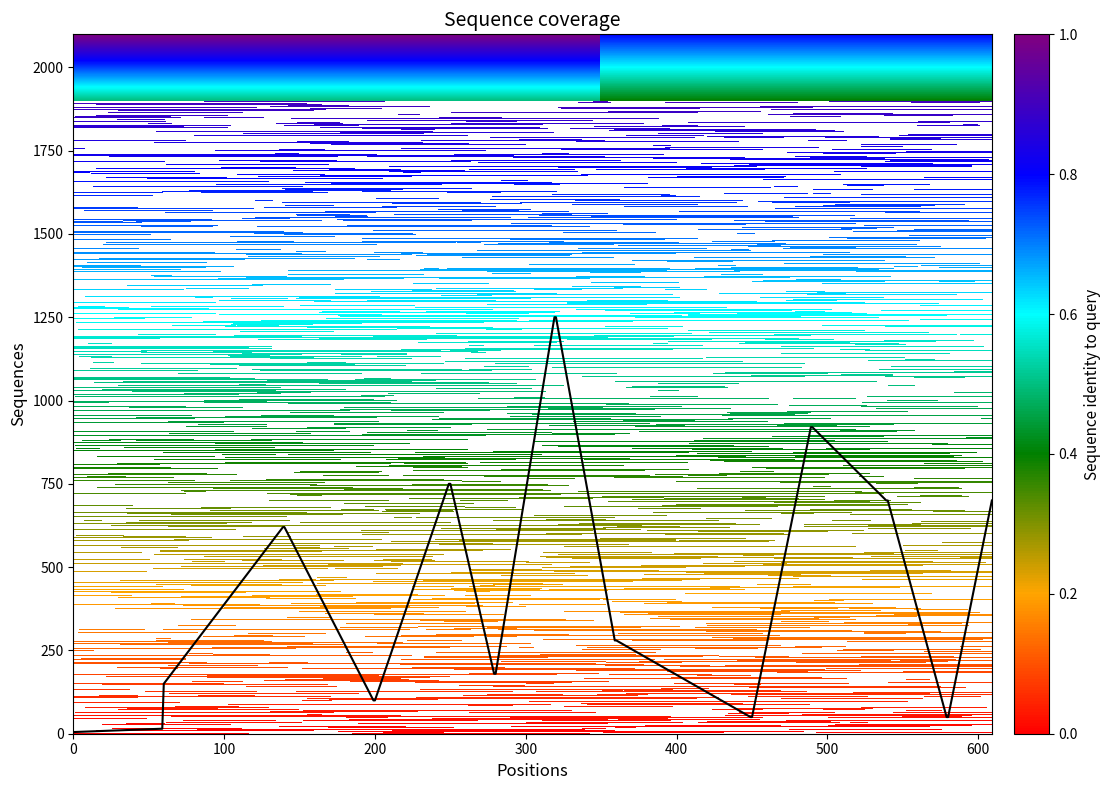

What is the maximum value shown in the chart?

1250.0